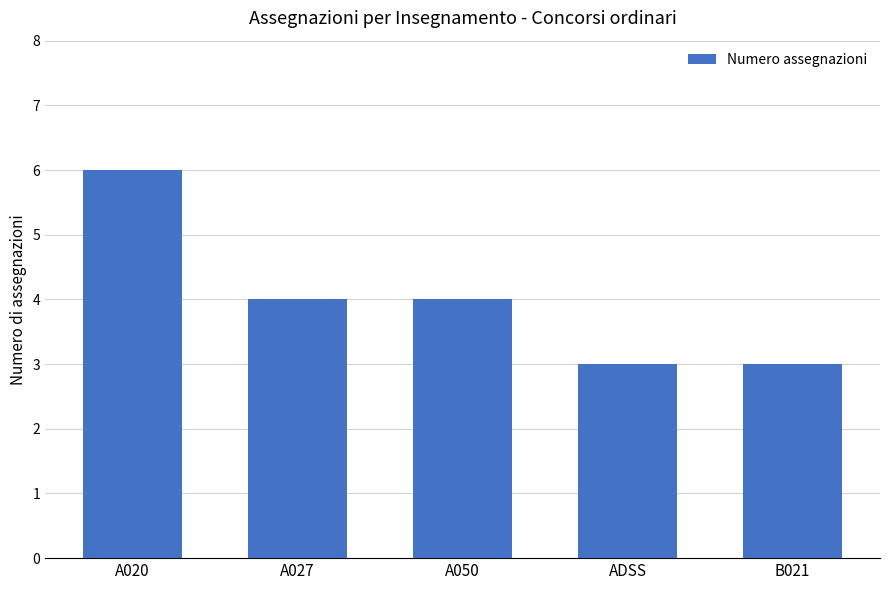

What value does the data have at ADSS?

3